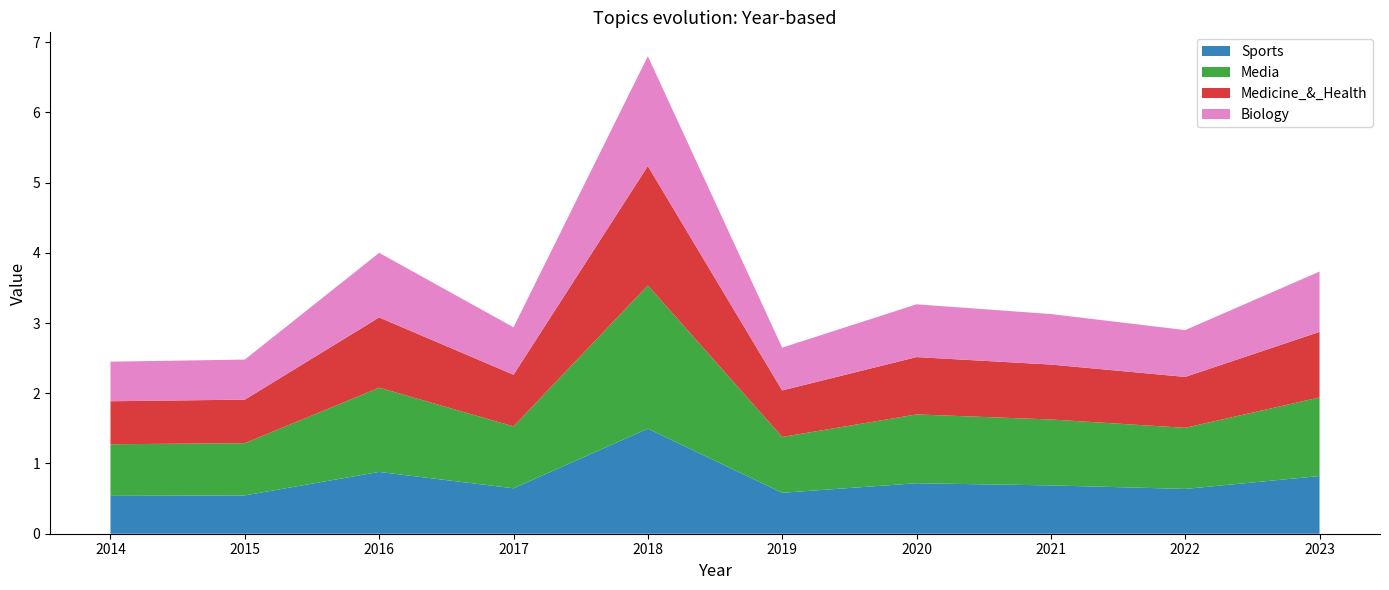

What is the total value across all series at 2018?

6.8